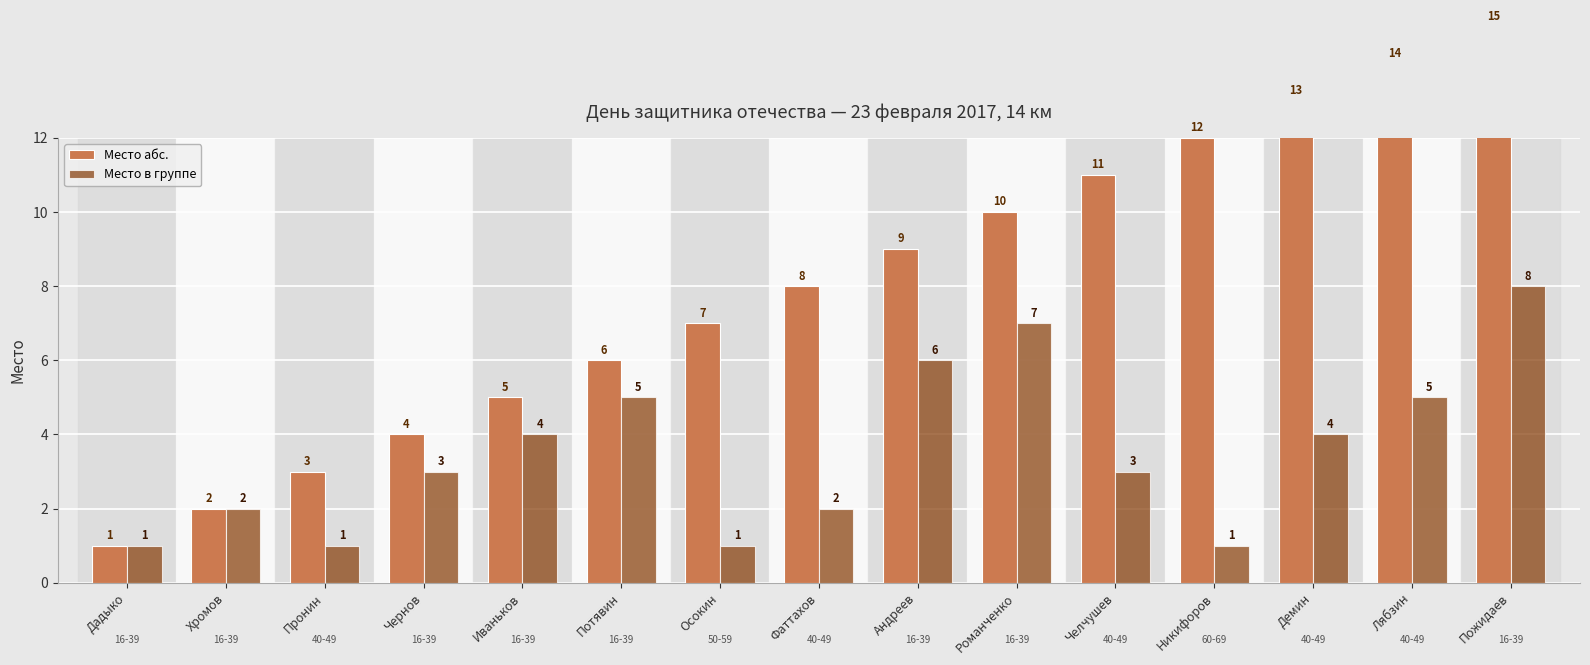

Is the value of Место в группе at Демин greater than the value of Место абс. at Лябзин?

No